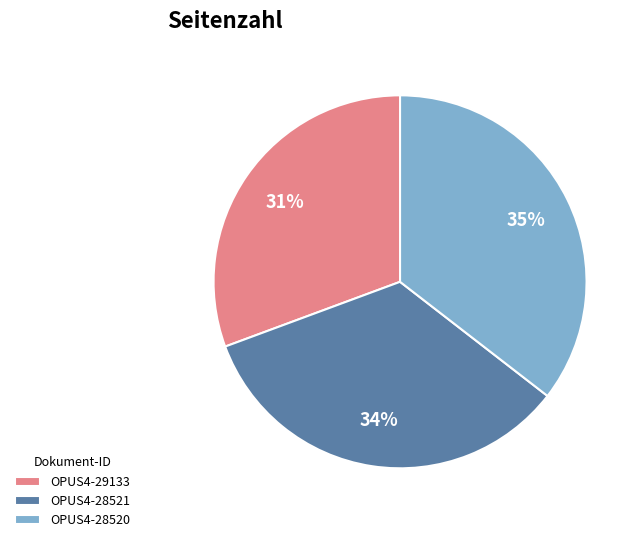

How many segments does this pie chart have?

3